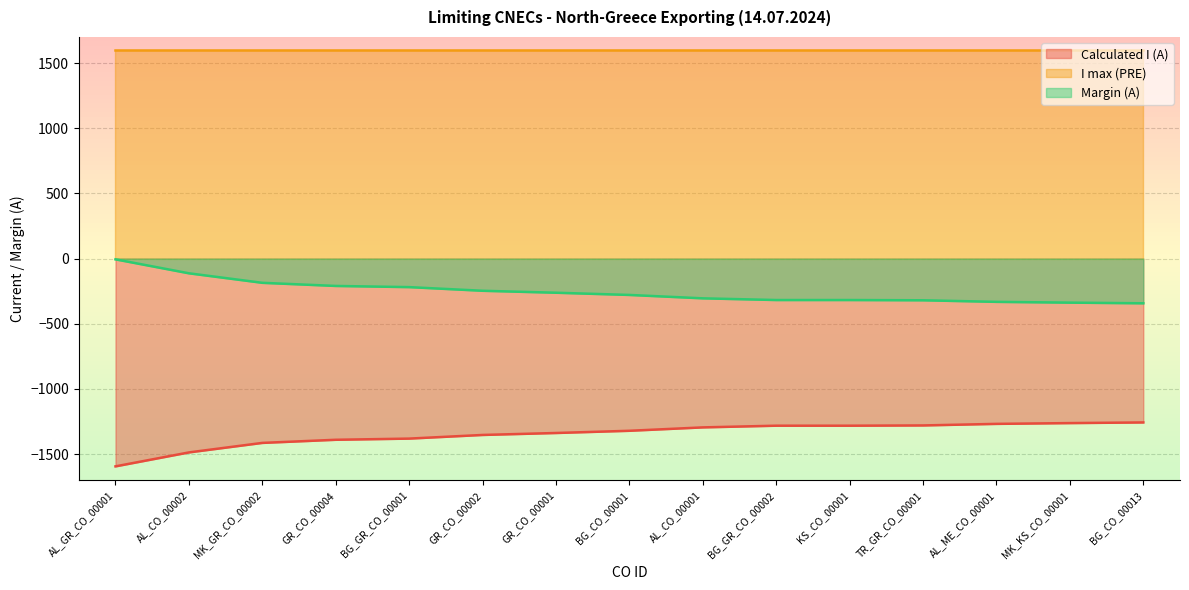

What is the total value across all series at GR_CO_00002?

0